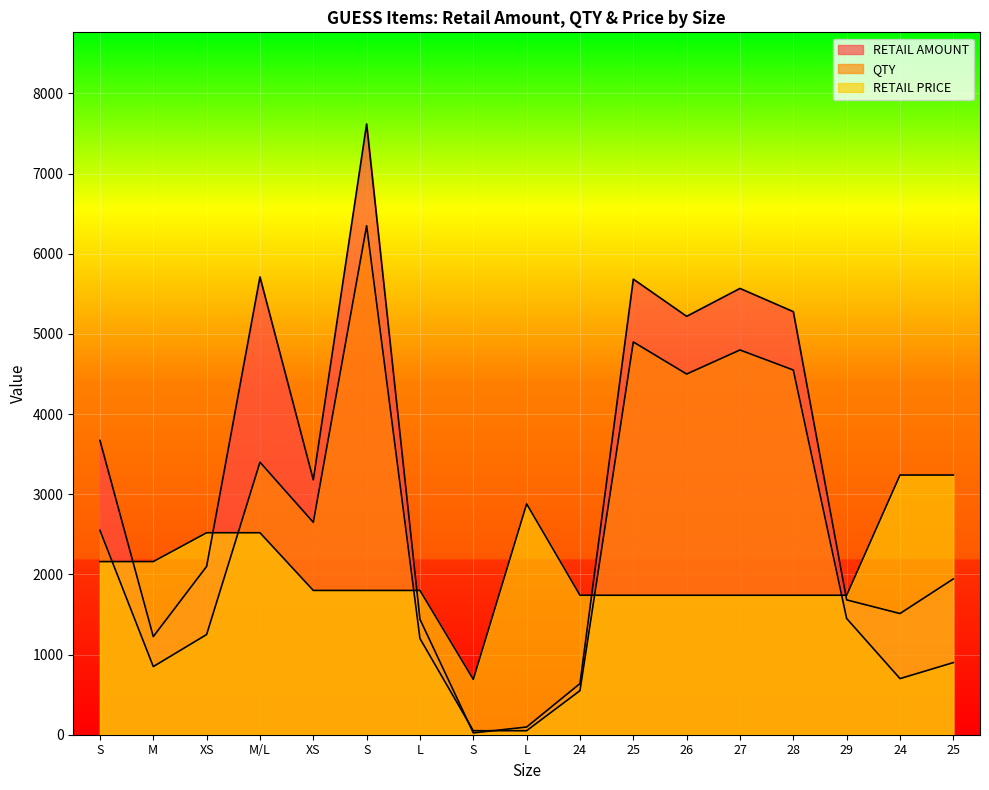

Where is RETAIL PRICE nearest to the value 1965?

XS